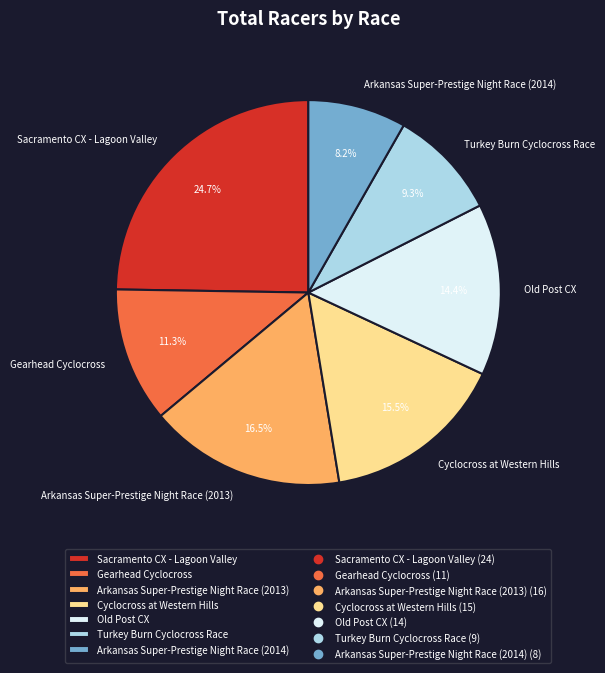

The Old Post CX slice represents 14% of the pie. True or false?

True